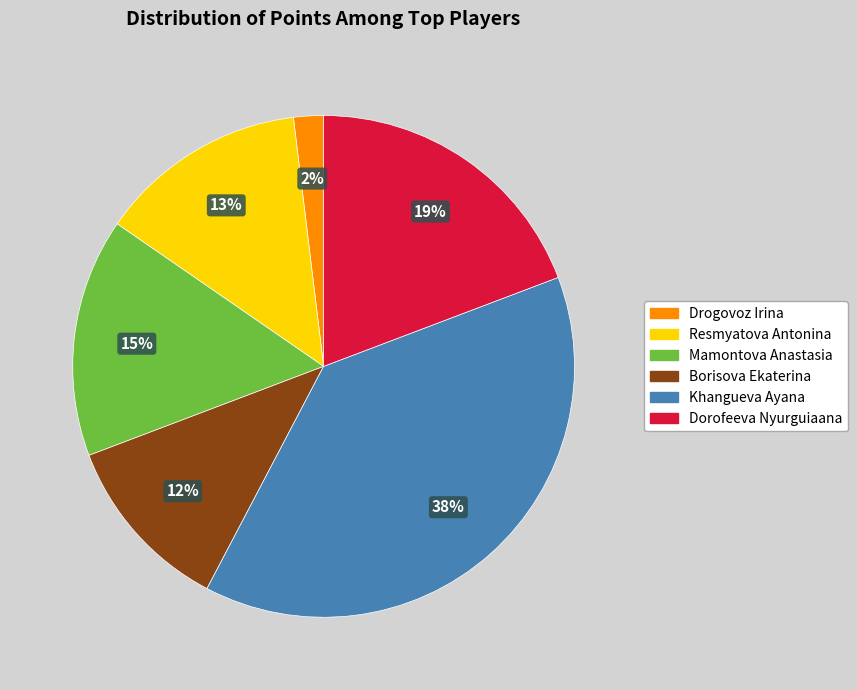

Is it true that Mamontova Anastasia is 5% of the pie?

False